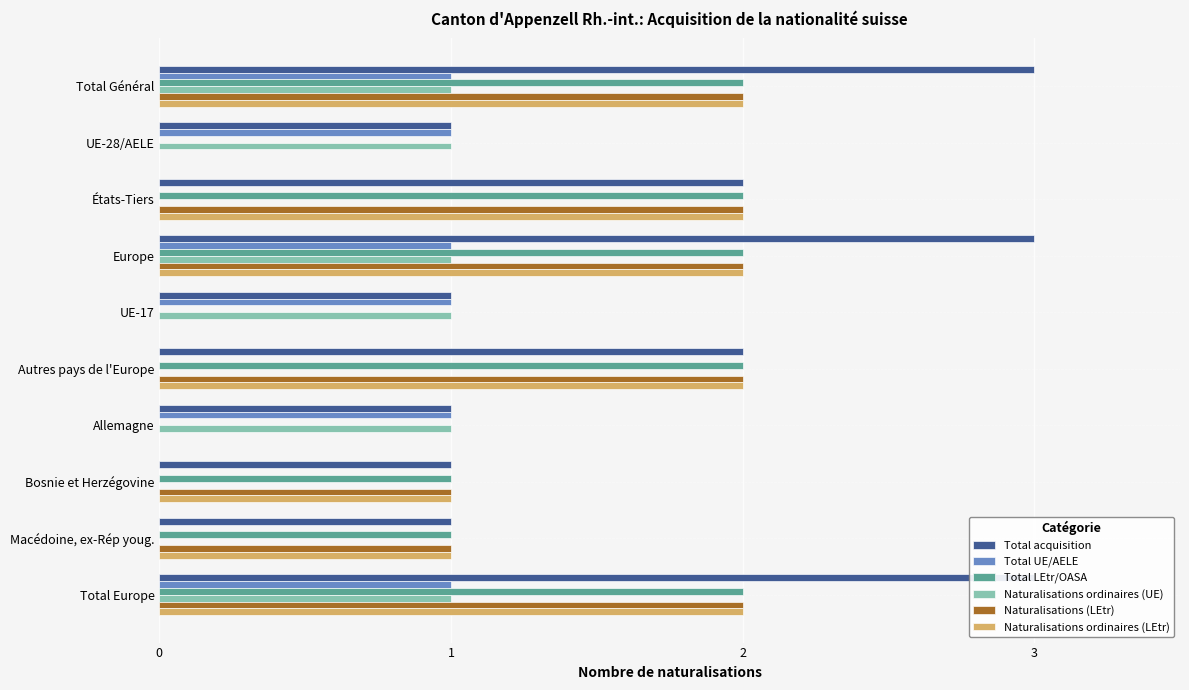

How many bars are there in each group?

6